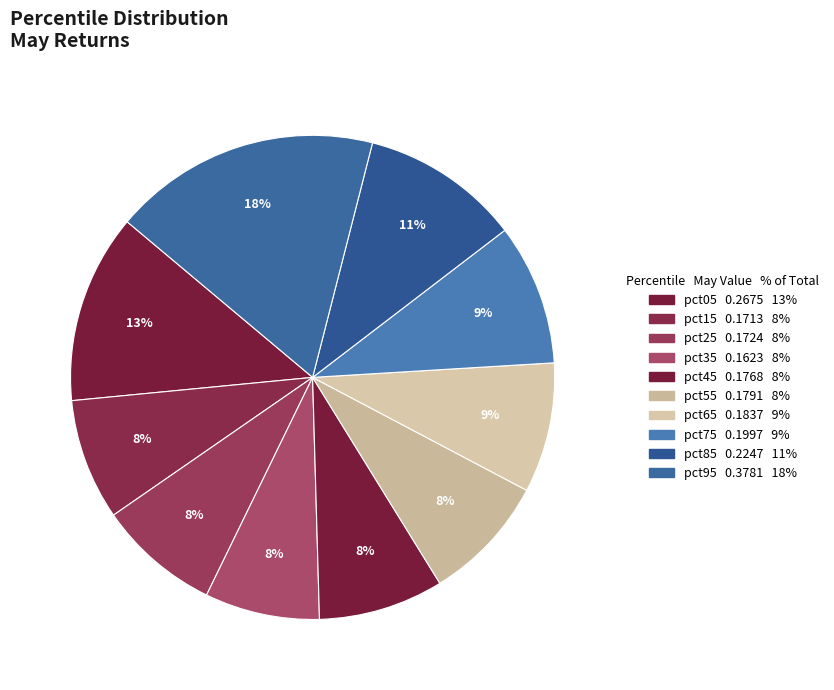

True or false: pct55 accounts for 14% of the total.

False